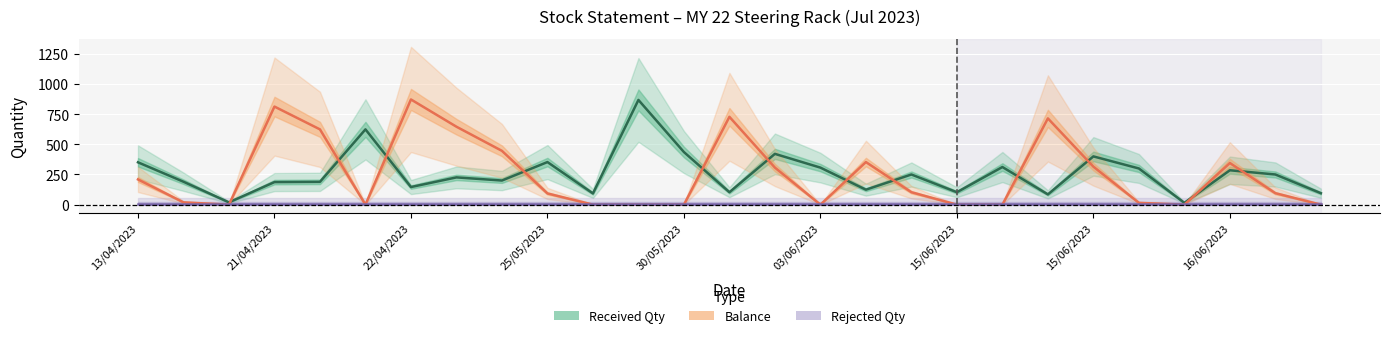

At which label does Received Qty first exceed 226?

13/04/2023